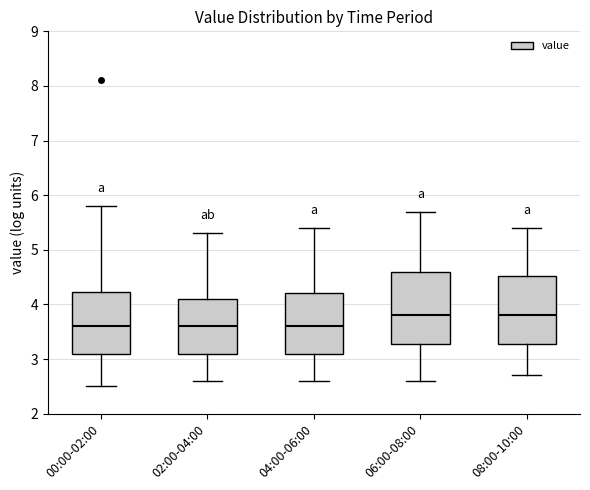

Reading left to right, transcribe this box plot: for each box, give where its median line is, the range the box spans, and where its two whiskers end, as read against the y-axis. The values are not printed on the chart, so give them approximately, as read against the axis.

00:00-02:00: median 3.6, box 3.1 to 4.2, whiskers 2.5 to 5.8
02:00-04:00: median 3.6, box 3.1 to 4.1, whiskers 2.6 to 5.3
04:00-06:00: median 3.6, box 3.1 to 4.2, whiskers 2.6 to 5.4
06:00-08:00: median 3.8, box 3.3 to 4.6, whiskers 2.6 to 5.7
08:00-10:00: median 3.8, box 3.3 to 4.5, whiskers 2.7 to 5.4